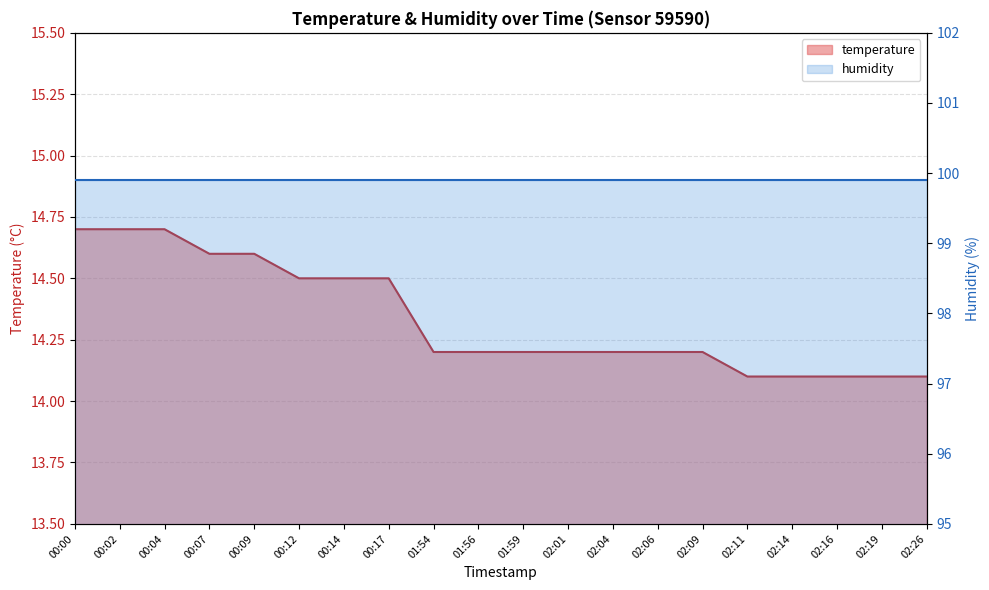

What is the average value?

14.3